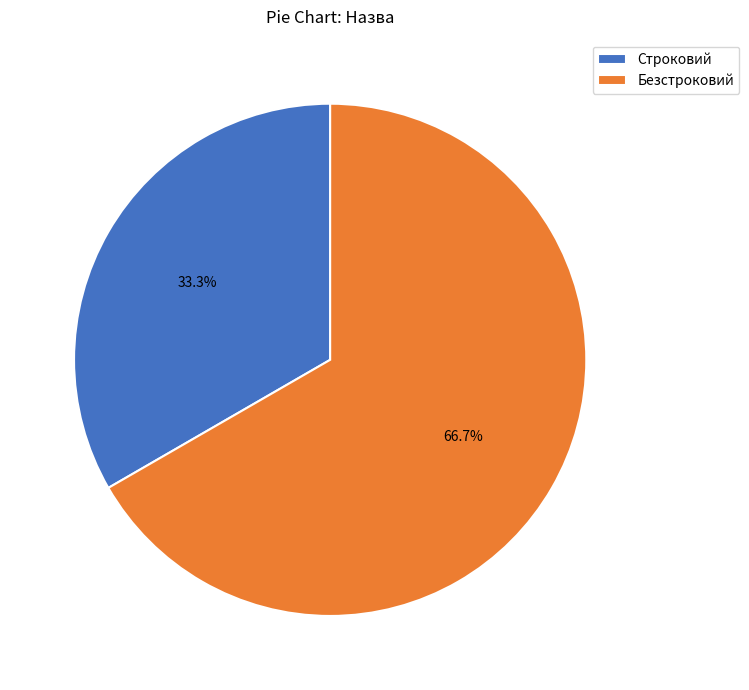

Approximately how many times larger is the value at Безстроковий compared to Строковий?

2.0